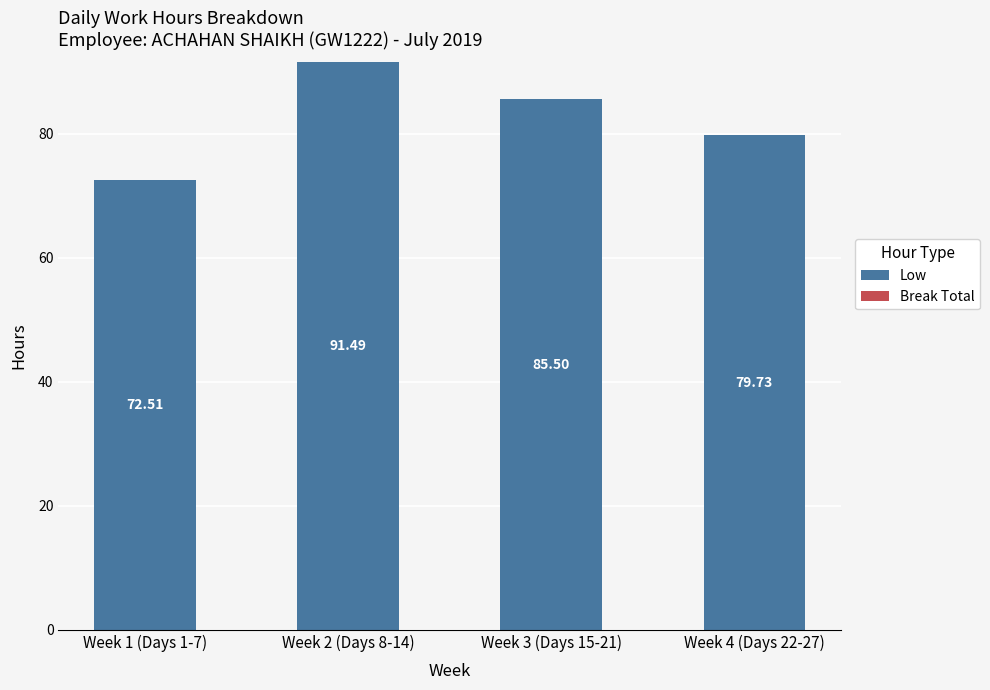

What is the maximum value shown in the chart?

91.5